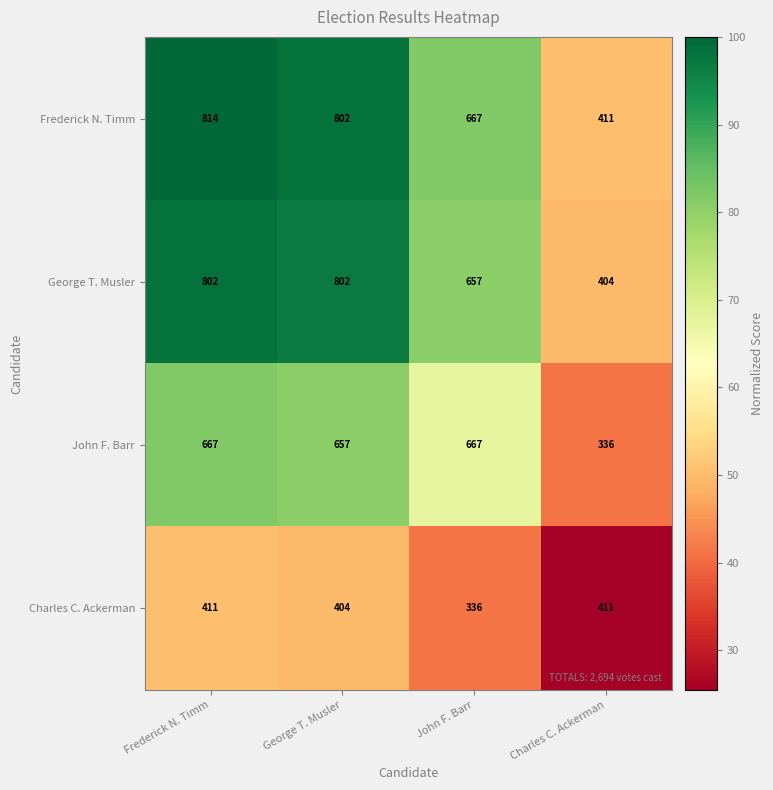

Reading left to right, transcribe all the data shown in this chart.

Frederick N. Timm: 814	802	667	411
George T. Musler: 802	802	657	404
John F. Barr: 667	657	667	336
Charles C. Ackerman: 411	404	336	411